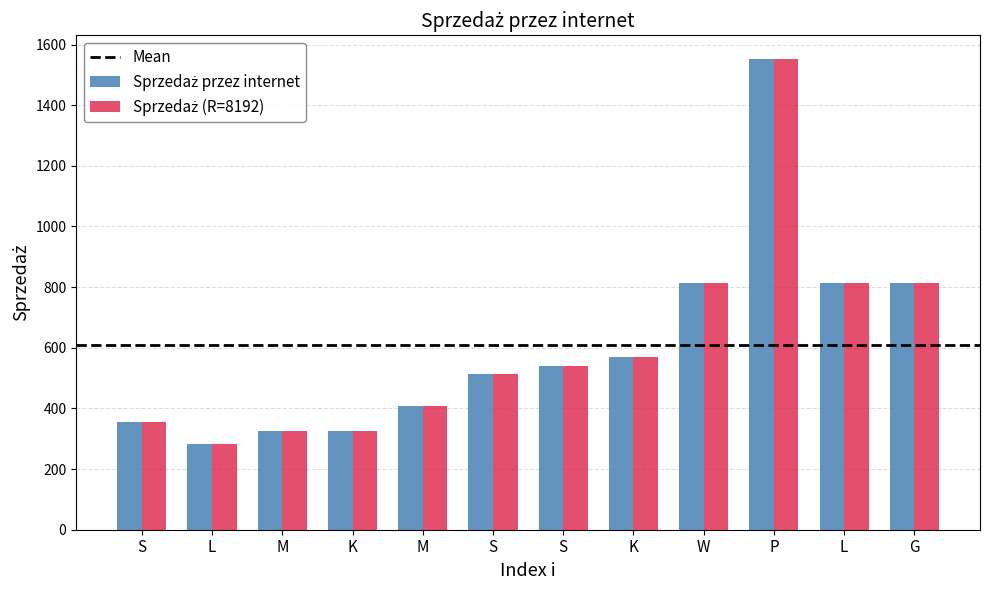

Reading right to left, list all the values displayed in this chart.

815.0	815.0	1552.8	815.0	571.0	541.0	514.4	408.2	326.3	326.8	284.0	355.1